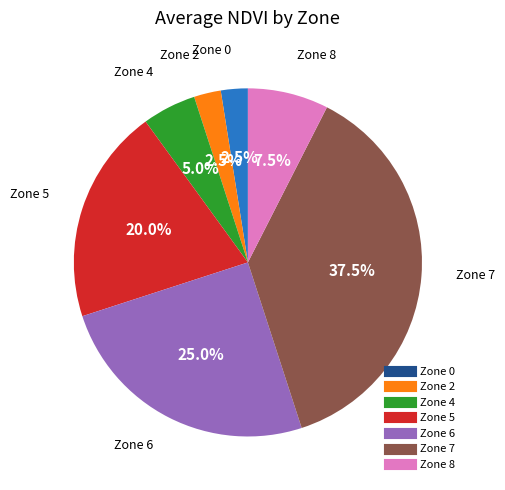

Does any single category account for the majority?

No